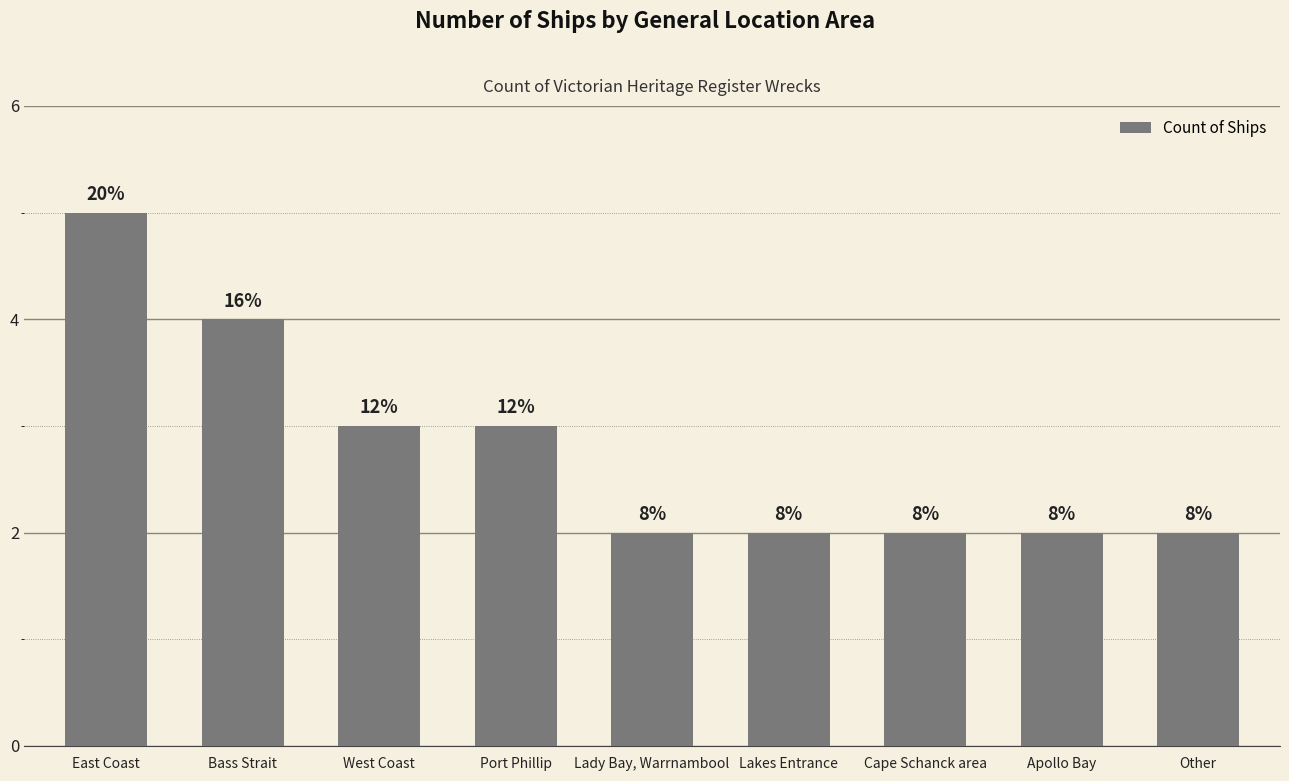

What is the difference between the maximum and minimum values?

3